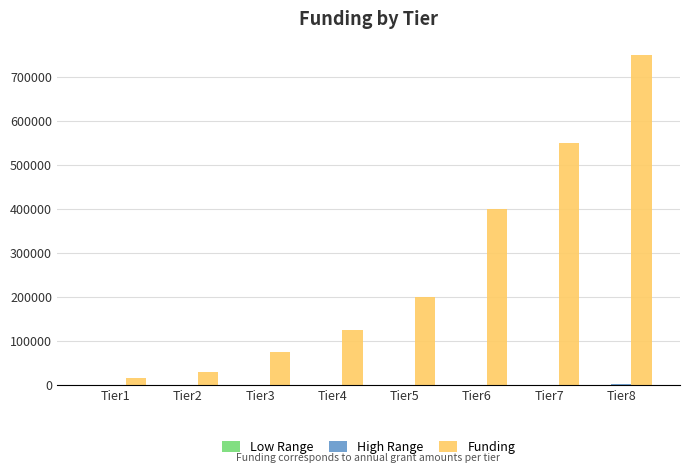

What is the sum of all Funding values?

2145000